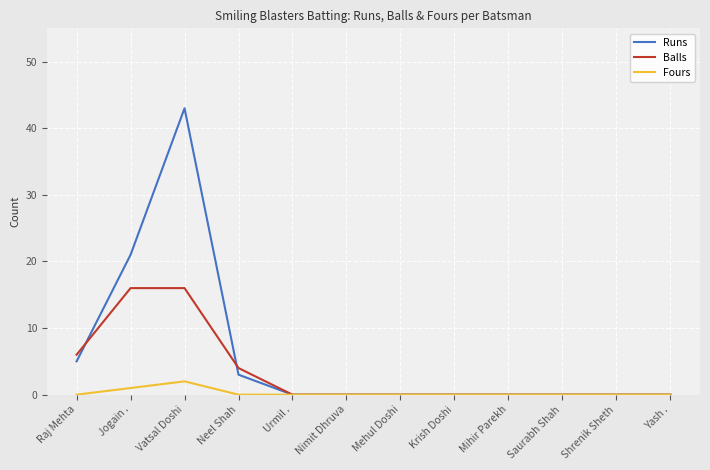

How many lines are shown in the chart?

3